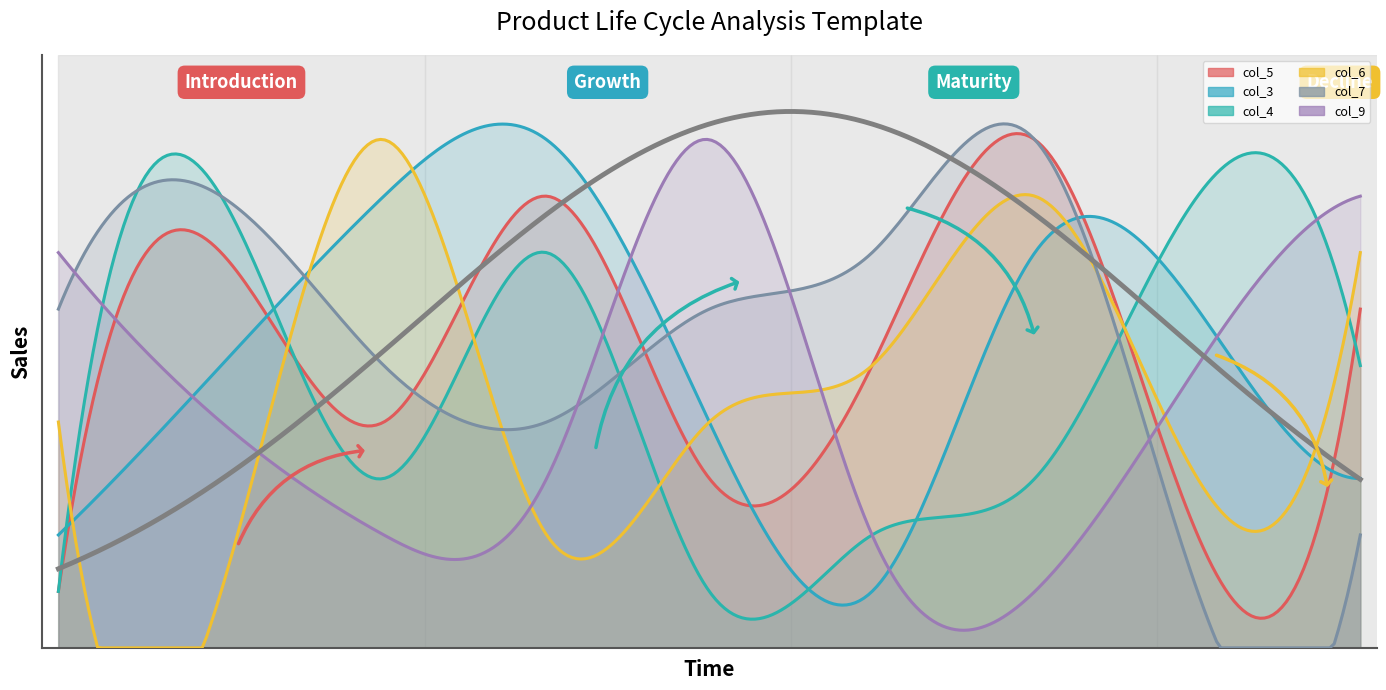

Between 7 and 6, which is larger?

7